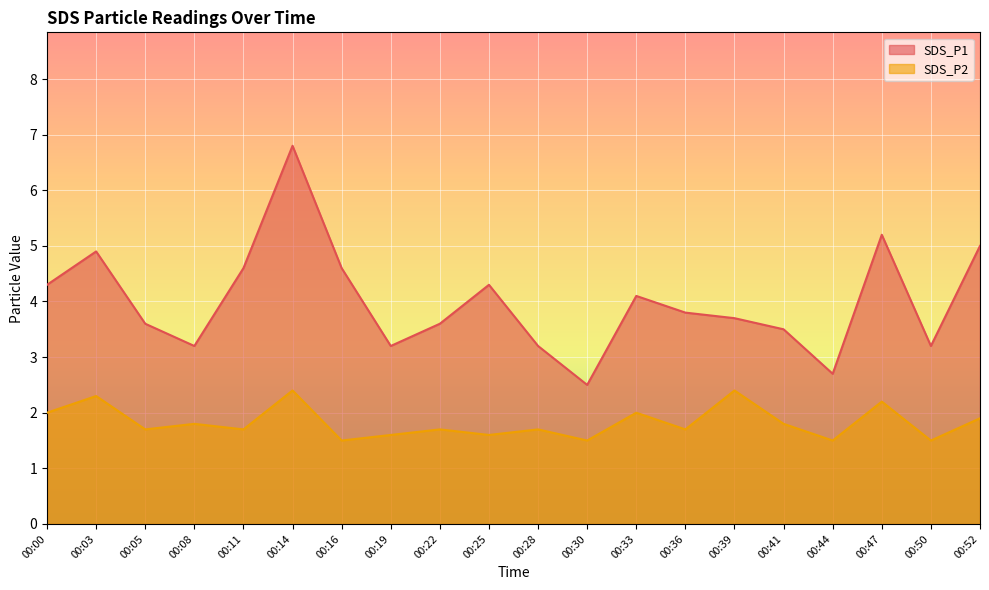

At which label does SDS_P2 reach its peak?

00:14